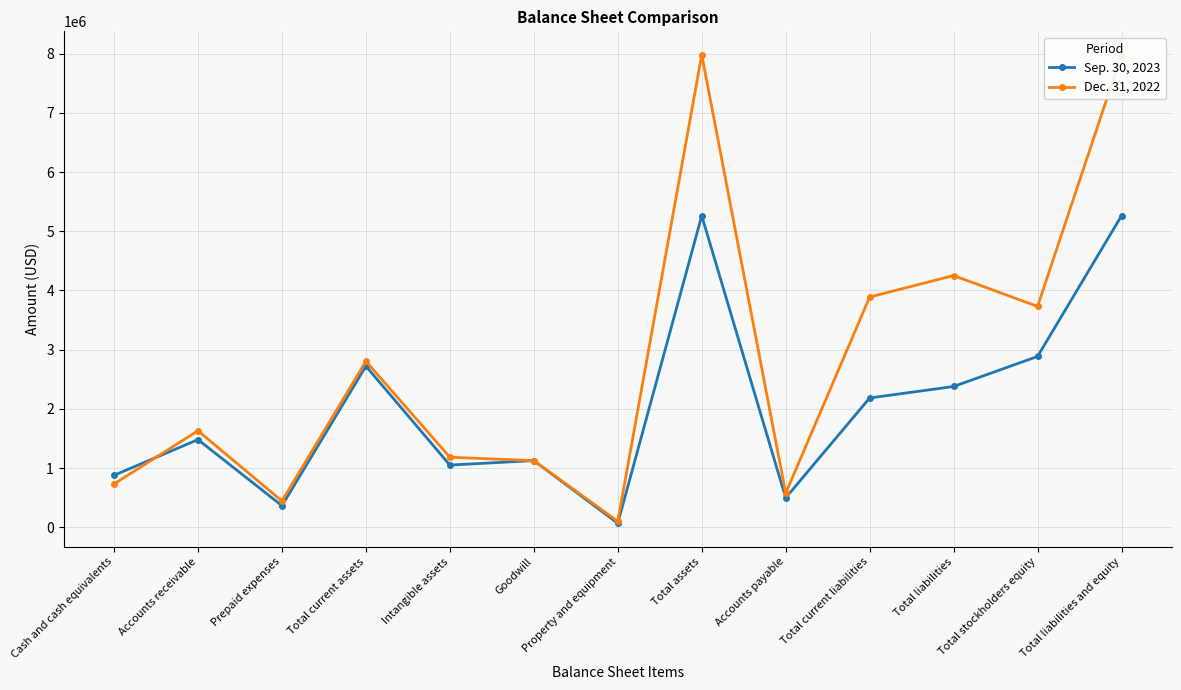

Rank the series by their average value, from lowest to highest.

Sep. 30, 2023, Dec. 31, 2022